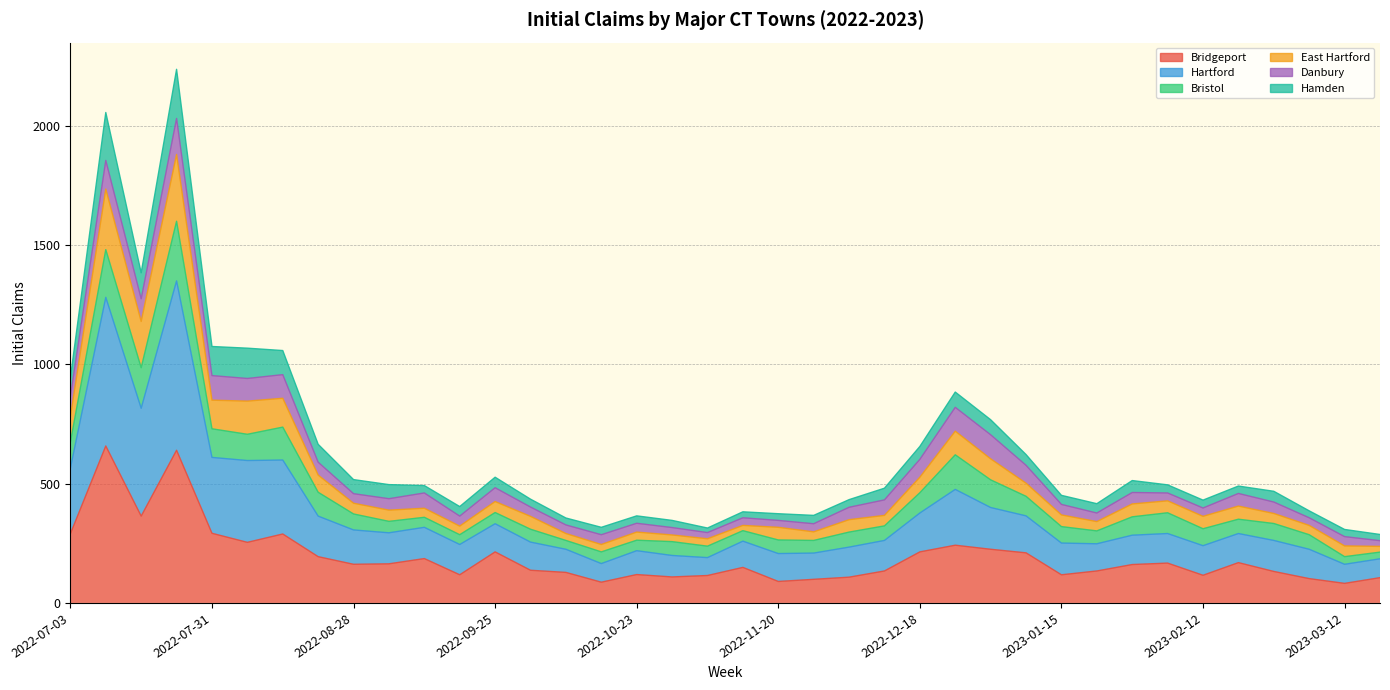

Rank the categories by Hartford value from highest to lowest.

2022-07-24, 2022-07-10, 2022-07-17, 2022-08-14, 2022-07-31, 2022-08-07, 2022-07-03, 2022-12-25, 2023-01-01, 2022-08-21, 2022-12-18, 2023-01-08, 2023-02-05, 2022-09-25, 2022-08-28, 2023-01-29, 2023-02-19, 2022-09-11, 2022-09-04, 2023-02-26, 2023-01-15, 2022-12-11, 2022-10-02, 2023-02-12, 2022-12-04, 2023-01-22, 2022-11-13, 2023-03-05, 2022-09-18, 2022-11-20, 2022-11-27, 2022-10-23, 2022-10-09, 2022-10-30, 2022-11-06, 2022-10-16, 2023-03-12, 2023-03-19